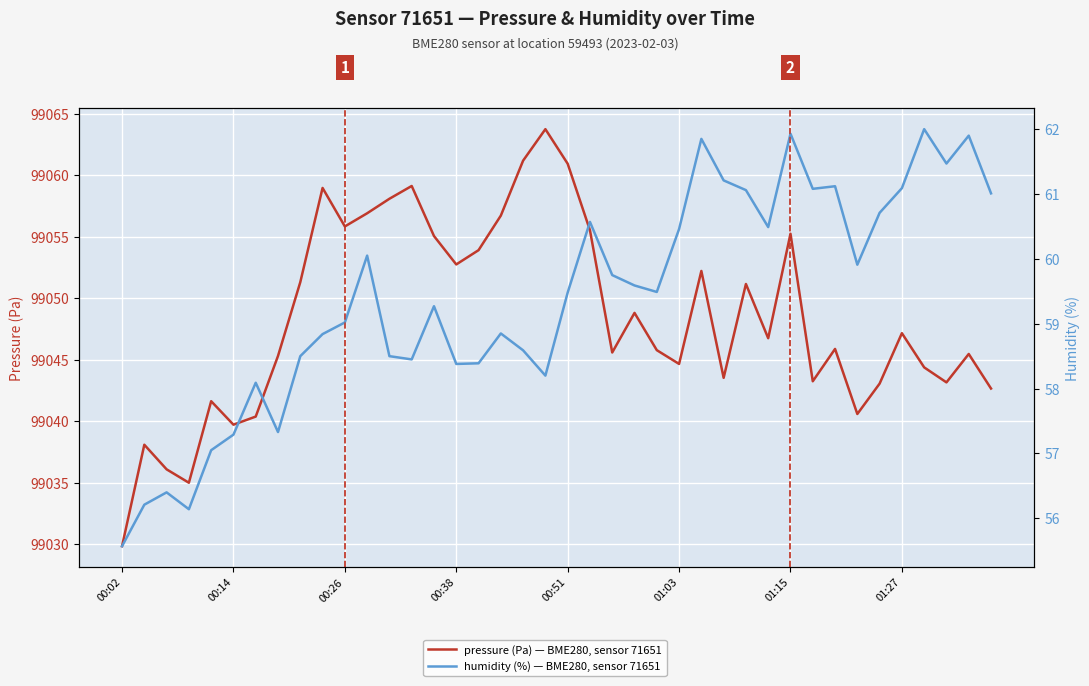

Is this an area chart (filled region under the line)?

No